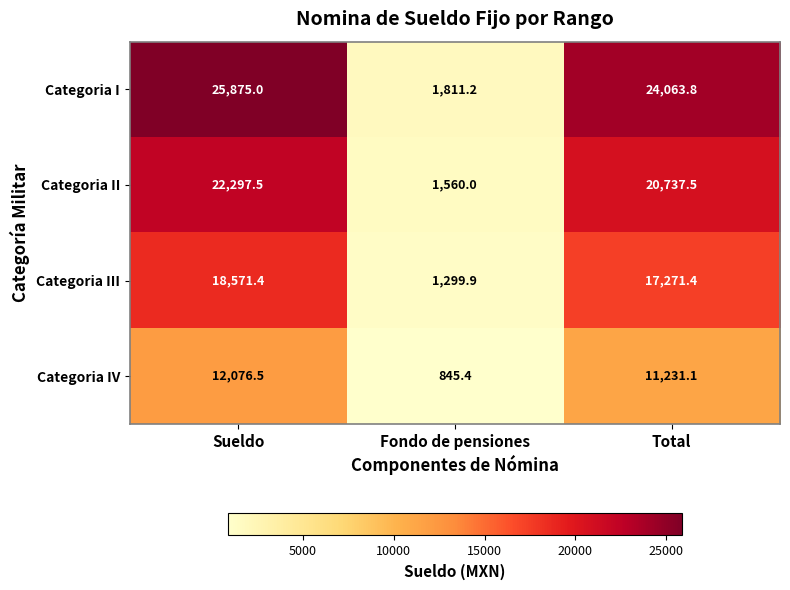

What is the difference between the maximum and minimum values in the Categoria III series?

17271.5